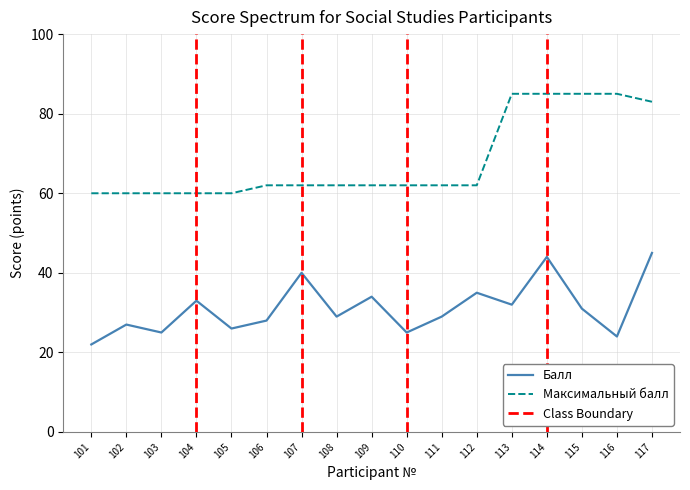

Is it true that Максимальный балл equals 60 at 104?

True